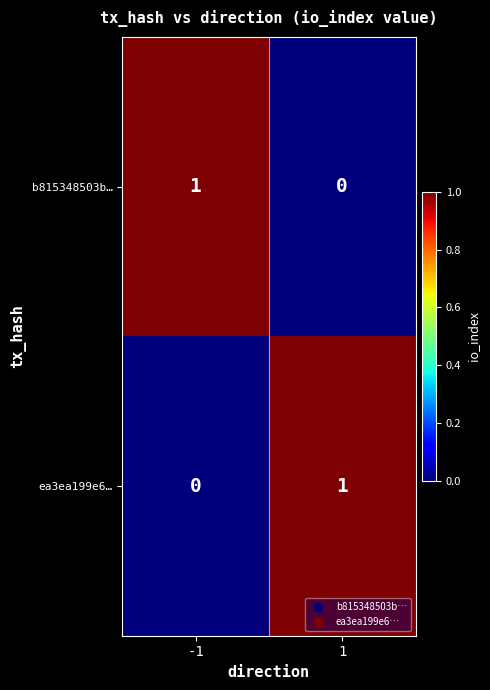

Reading right to left, transcribe all the data shown in this chart.

b815348503b…: 1=0	-1=1
ea3ea199e6…: 1=1	-1=0